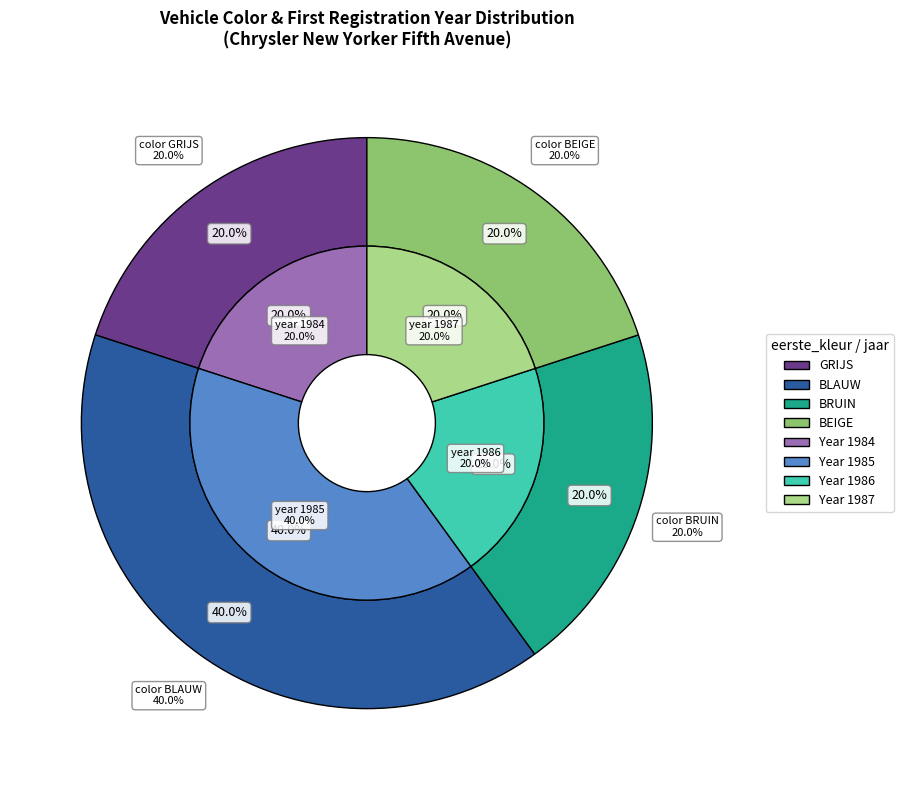

What is the smallest slice in the pie chart?

GRIJS